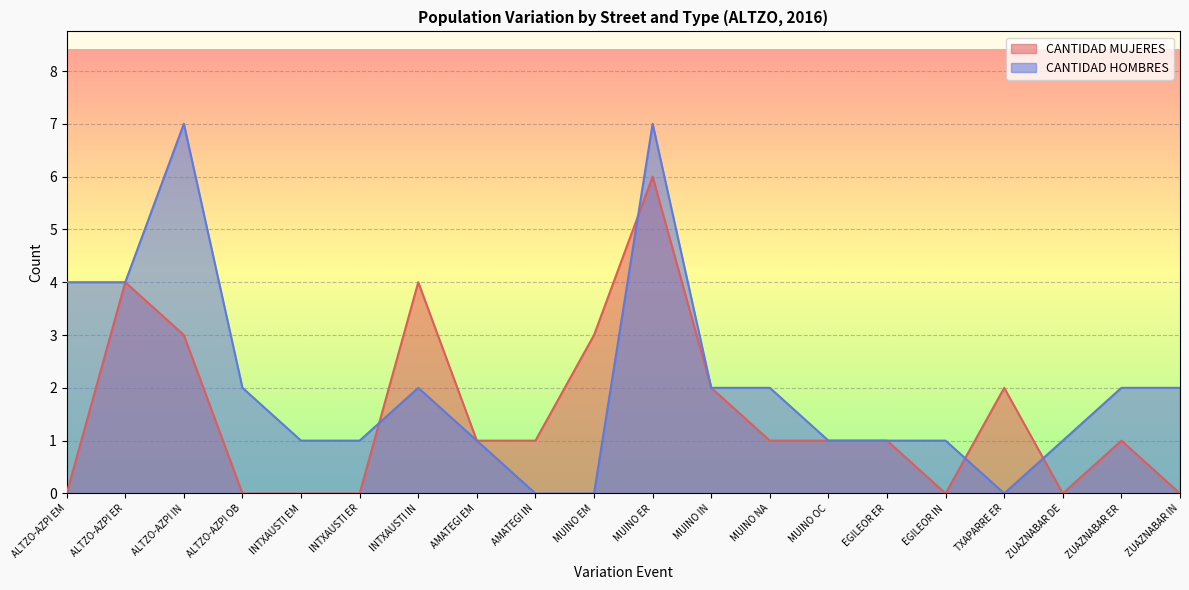

What is the sum of the CANTIDAD HOMBRES values at ALTZO-AZPI OB and ZUAZNABAR DE?

3